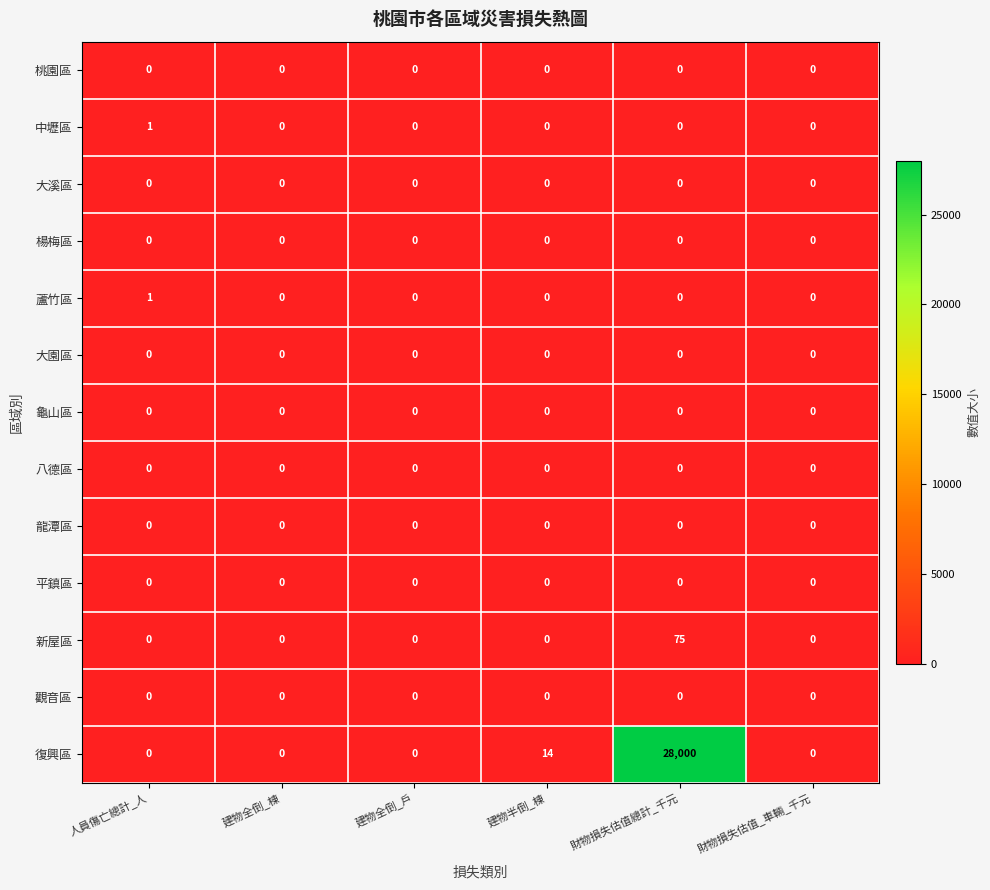

The 觀音區 series shows 0 at 財物損失估值_車輛_千元. True or false?

True